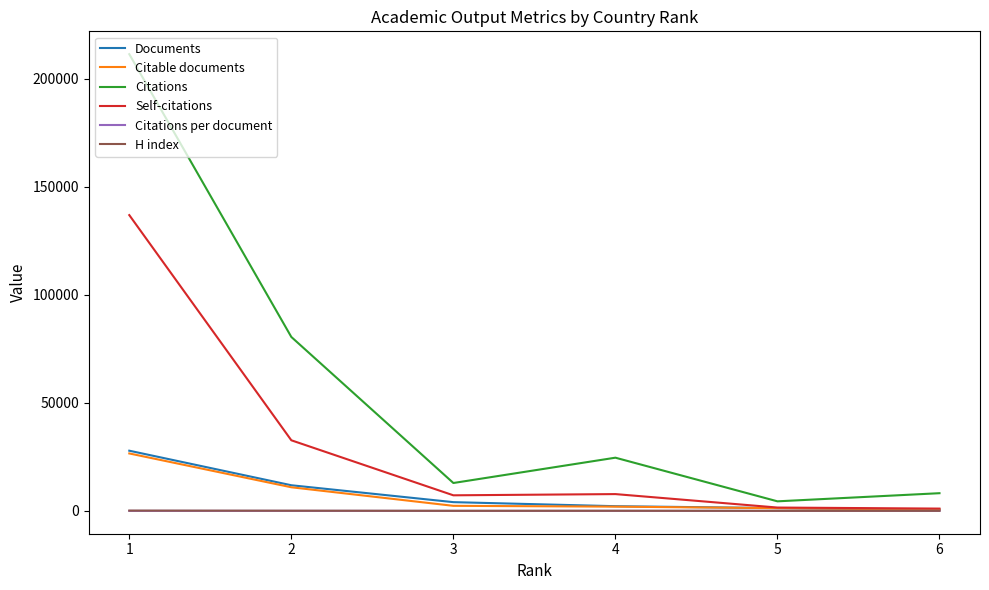

Reading left to right, transcribe all the data shown in this chart.

Documents: 6=637.0	5=1292.0	4=2175.0	3=4050.0	2=11873.0	1=27865.0
Citable documents: 6=554.0	5=1262.0	4=1972.0	3=2346.0	2=10935.0	1=26594.0
Citations: 6=8193.0	5=4427.0	4=24631.0	3=12913.0	2=80525.0	1=211449.0
Self-citations: 6=1065.0	5=1550.0	4=7778.0	3=7214.0	2=32688.0	1=136942.0
Citations per document: 6=12.9	5=3.4	4=11.3	3=3.2	2=6.8	1=7.6
H index: 6=41.0	5=26.0	4=64.0	3=38.0	2=93.0	1=145.0